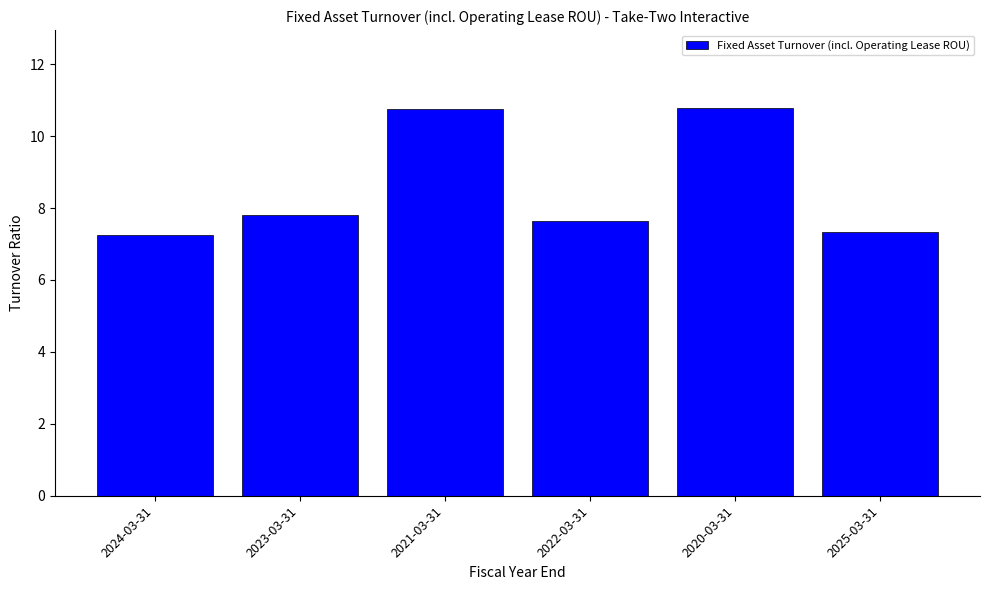

What is the greatest value displayed?

10.8